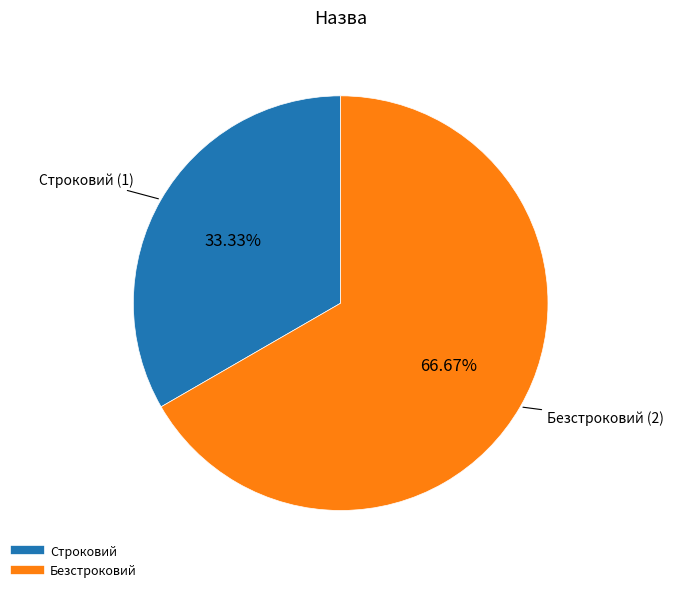

What percentage is the Строковий slice, to the nearest percent?

33%